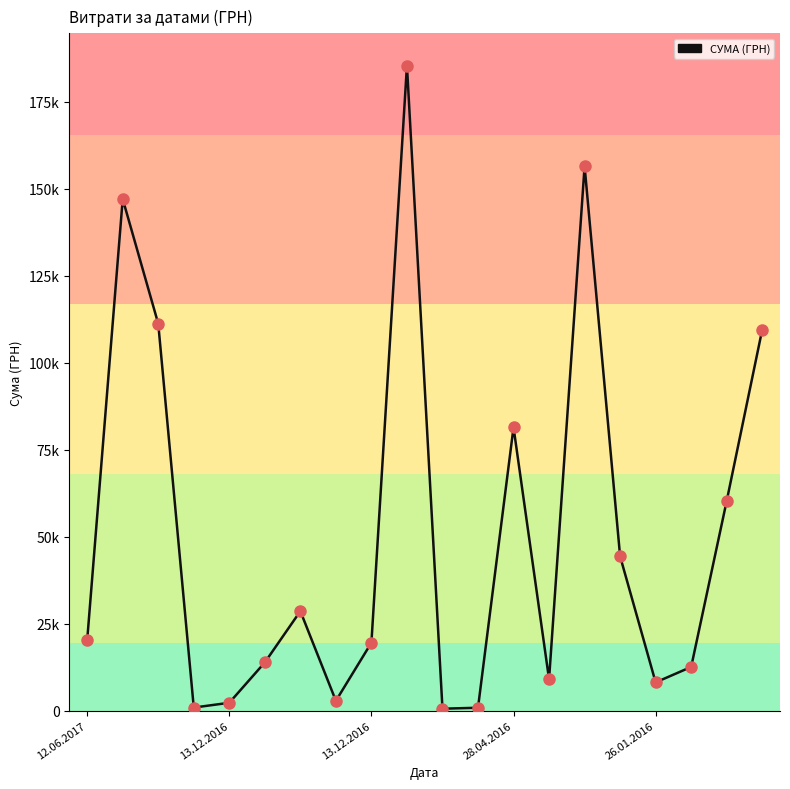

Does the chart have visible grid lines?

No